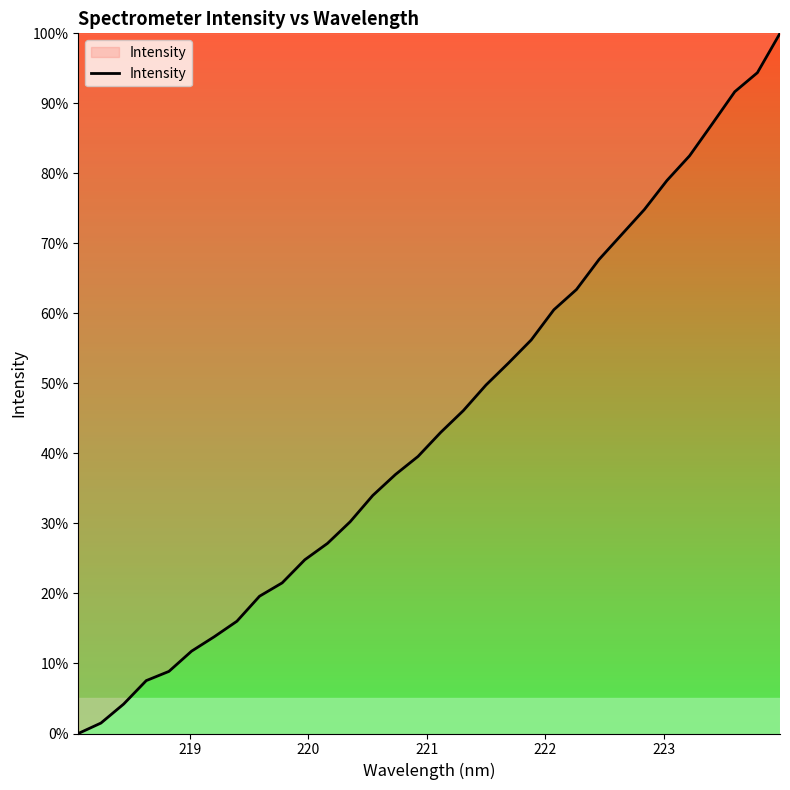

What is the maximum value shown in the chart?

100.0